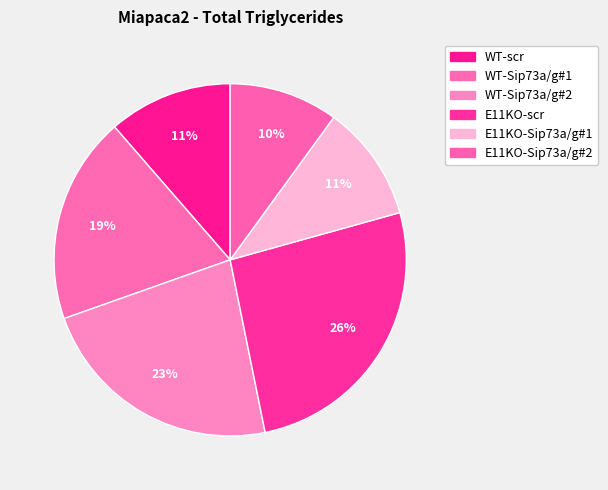

What portion of the pie excludes WT-Sip73a/g#2?

77.2%